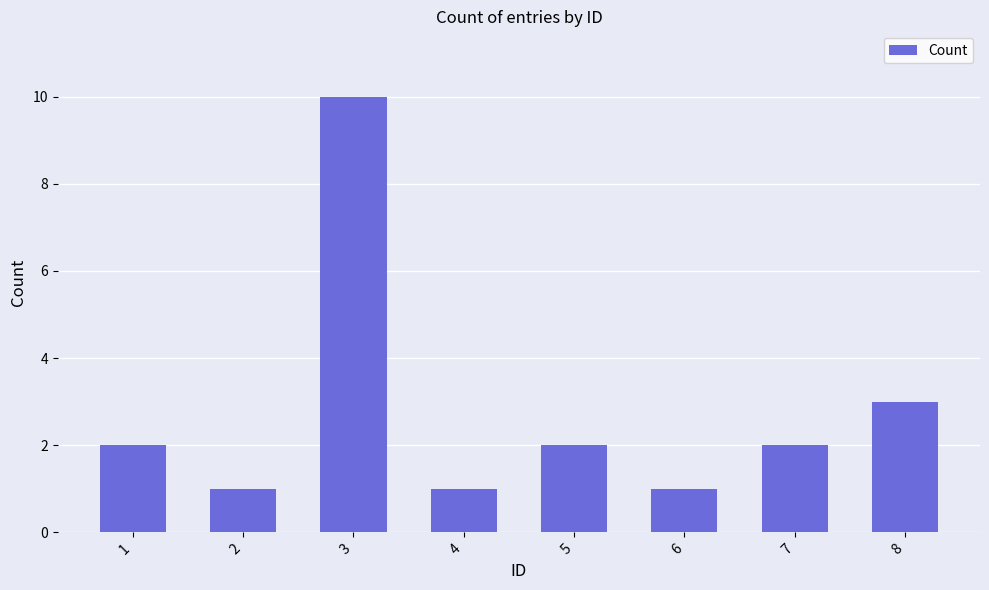

What is the value of the 2nd bar from the left?

1